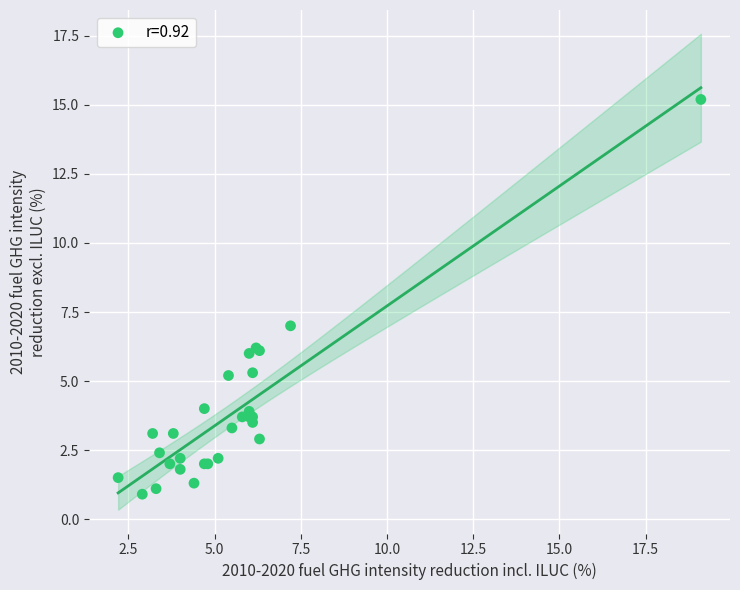

What Y value in the scatter plot is closest to 8?

7.0